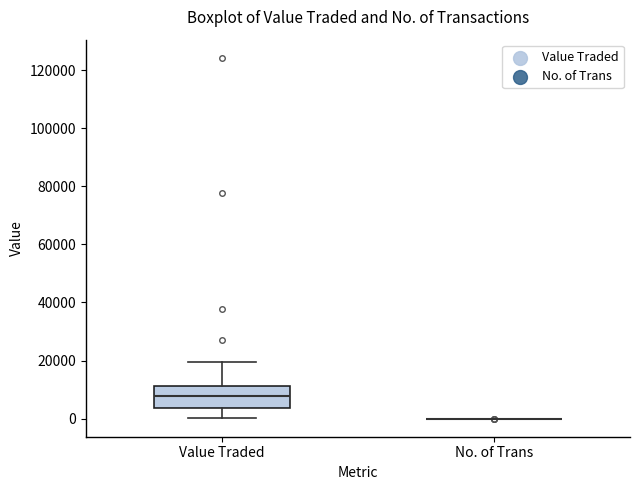

Reading left to right, read every box against the y-axis: the position of its median line, the range the box covers, and the ends of its whiskers. The values are not printed on the chart, so give them approximately, as read against the axis.

Value Traded: median 8000, box 4000 to 12000, whiskers 0 to 20000
No. of Trans: box collapsed to a line at 0, whiskers 0 to 0